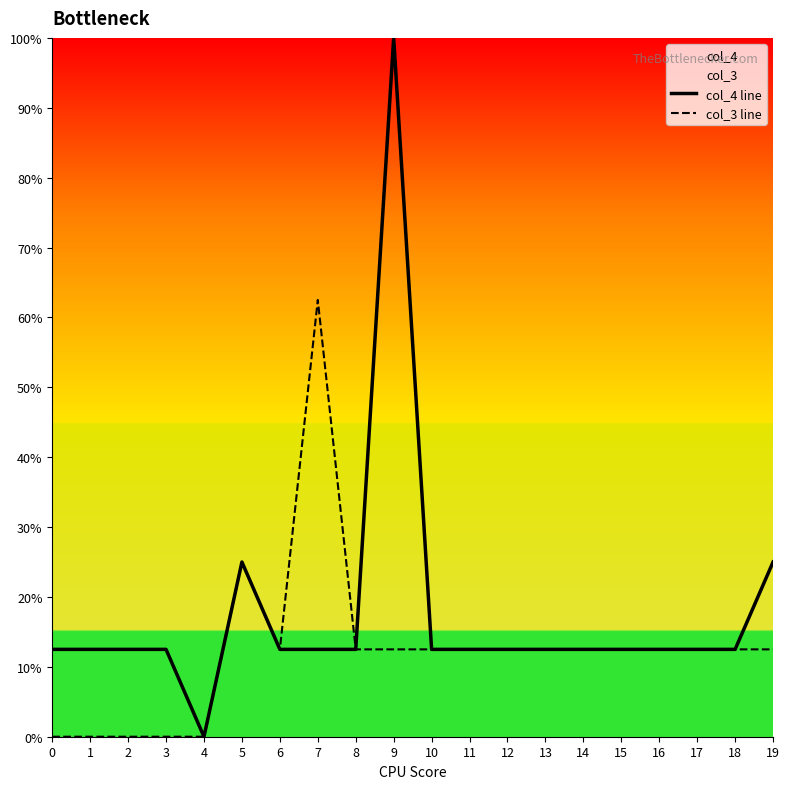

Reading left to right, extract all data points from this chart.

col_4 line: 0=12.5	1=12.5	2=12.5	3=12.5	4=0.0	5=25.0	6=12.5	7=12.5	8=12.5	9=100.0	10=12.5	11=12.5	12=12.5	13=12.5	14=12.5	15=12.5	16=12.5	17=12.5	18=12.5	19=25.0
col_3 line: 0=0.0	1=0.0	2=0.0	3=0.0	4=0.0	5=25.0	6=12.5	7=62.5	8=12.5	9=12.5	10=12.5	11=12.5	12=12.5	13=12.5	14=12.5	15=12.5	16=12.5	17=12.5	18=12.5	19=12.5